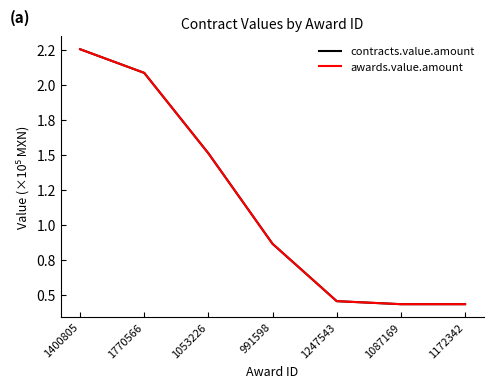

The contracts.value.amount series shows 225240.5 at 1400805. True or false?

True